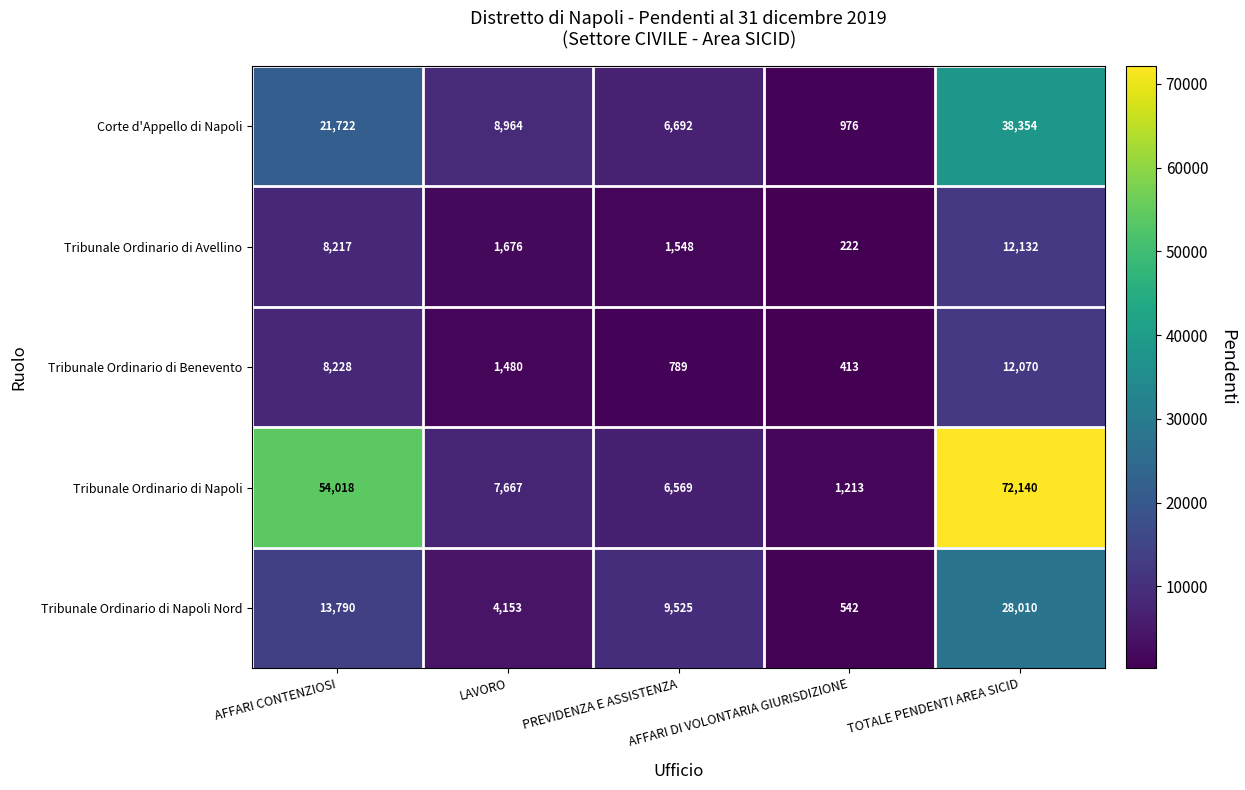

At how many categories does at least one series exceed 59917?

1